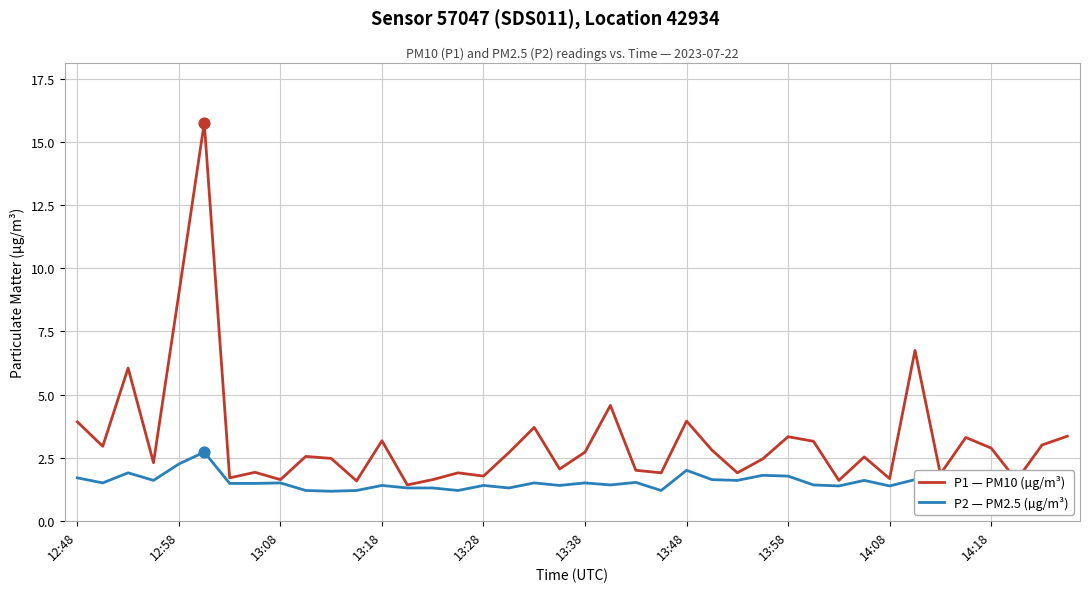

At how many categories does at least one series exceed 2?

25